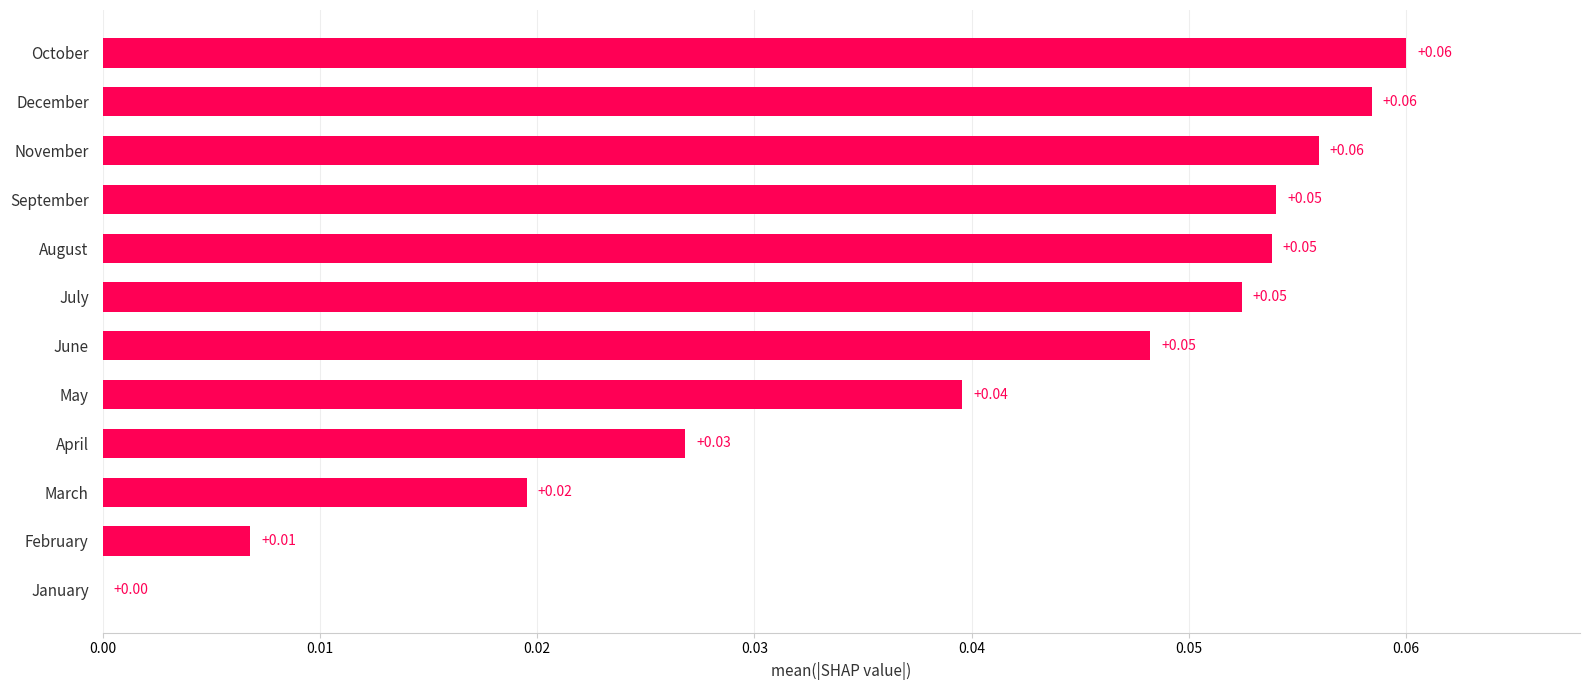

At which label is the value closest to 0?

January